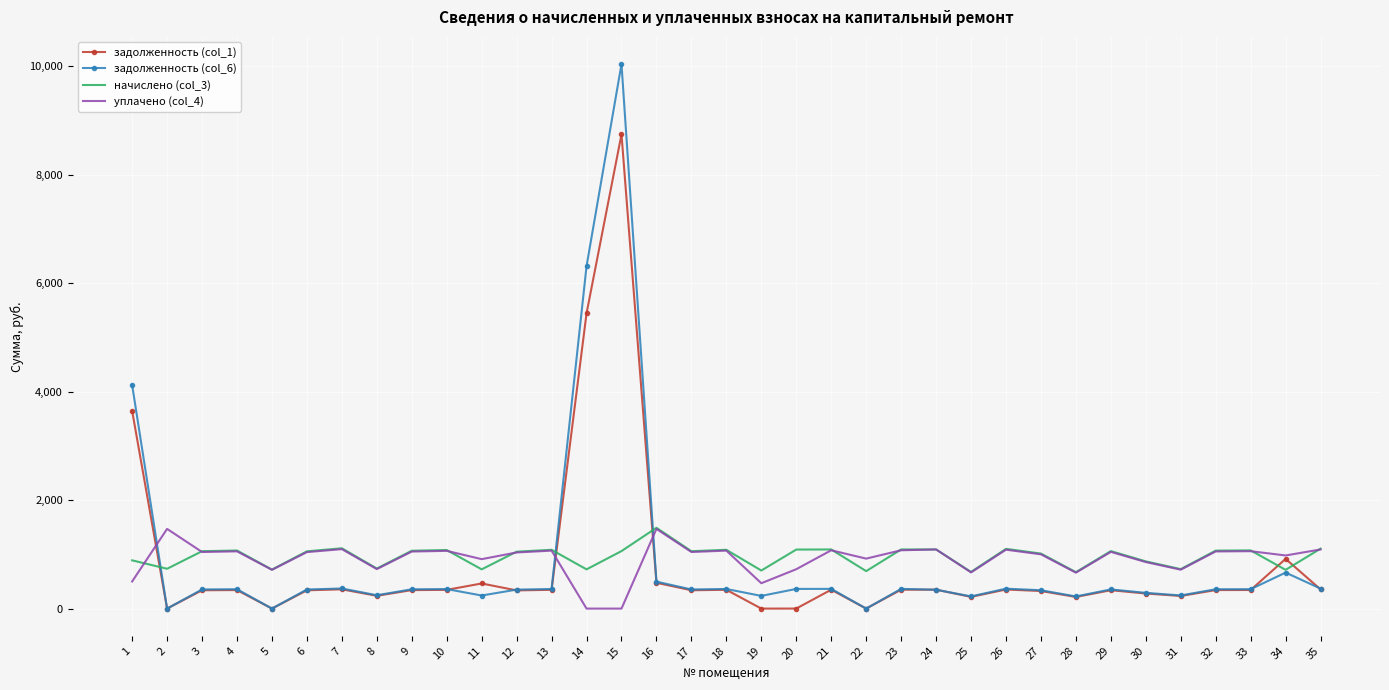

What is the total value across all series at 8?

1949.4